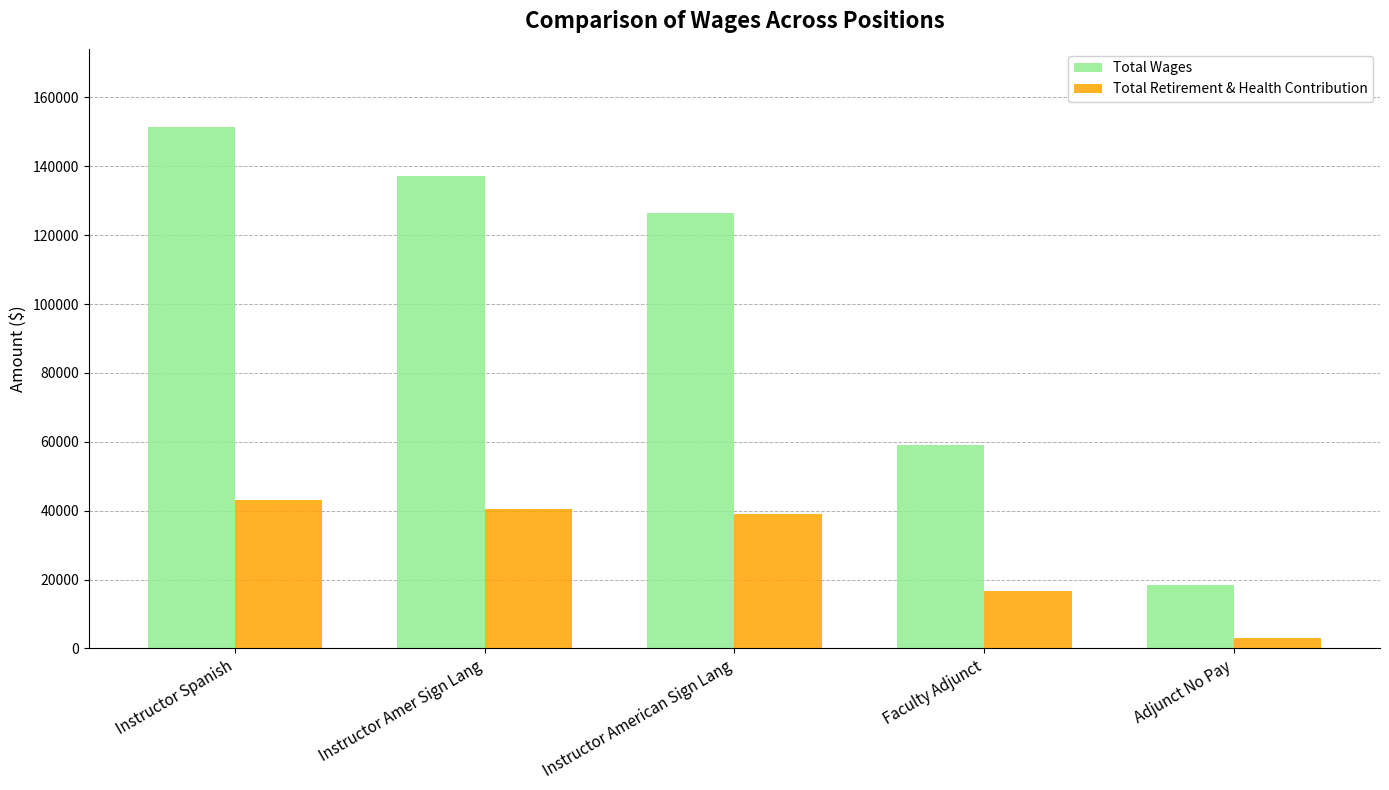

What is the label of the 1st bar from the left?

Instructor Spanish